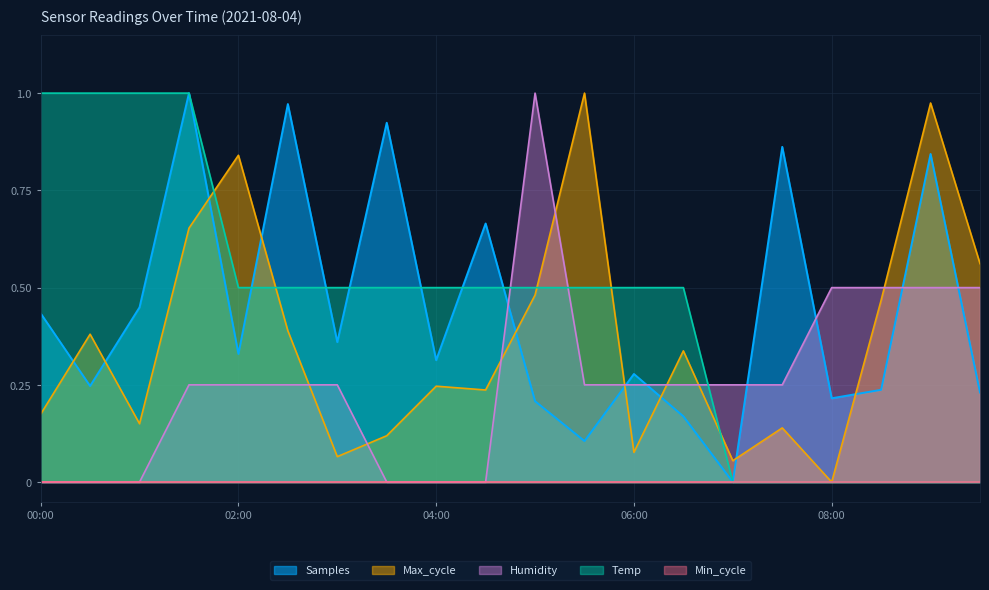

How many times do Max_cycle and Samples cross each other?

9